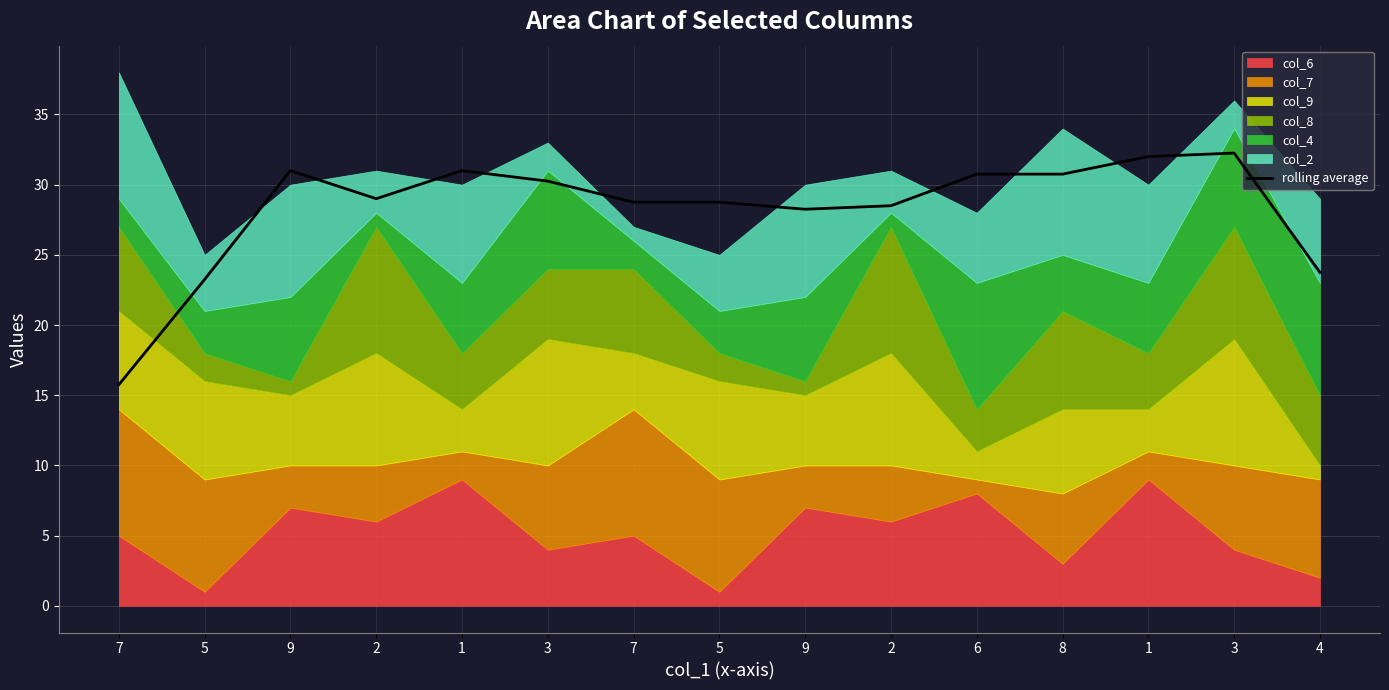

List the labels in order of value, largest first.

3, 1, 9, 1, 6, 8, 3, 2, 7, 5, 2, 9, 4, 5, 7